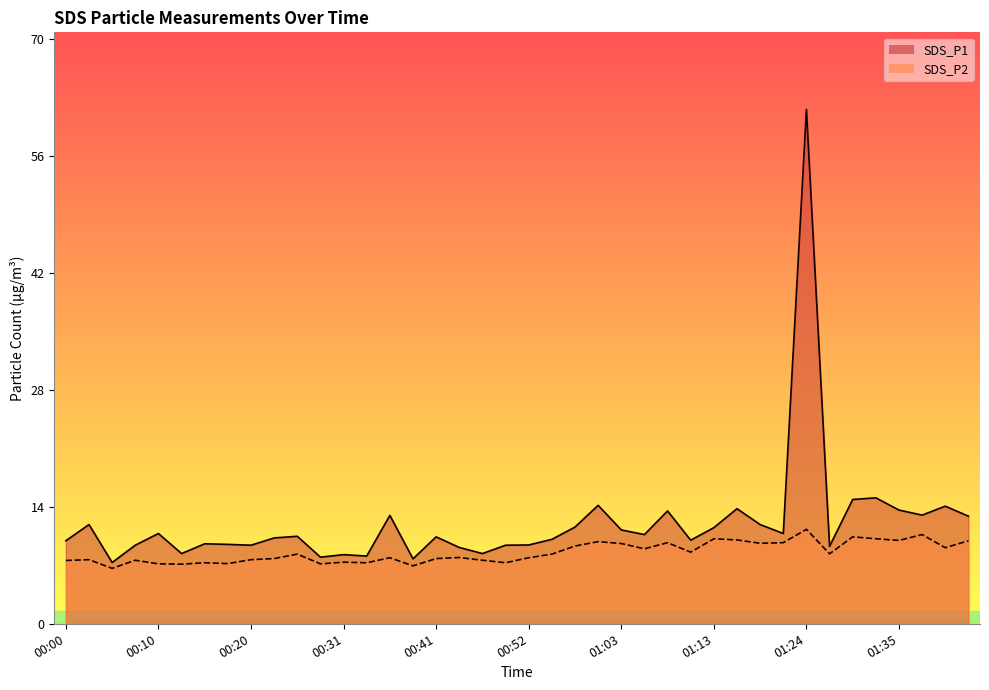

Reading right to left, extract all data points from this chart.

SDS_P1: 12.9	14.1	13.0	13.6	15.1	14.9	9.3	61.5	10.8	11.9	13.8	11.5	10.0	13.5	10.7	11.2	14.2	11.6	10.1	9.4	9.4	8.4	9.1	10.4	7.8	13.0	8.1	8.3	8.0	10.5	10.3	9.4	9.5	9.6	8.4	10.8	9.4	7.3	11.9	9.9
SDS_P2: 9.9	9.1	10.7	10.0	10.2	10.4	8.4	11.3	9.7	9.6	10.0	10.2	8.6	9.7	9.0	9.6	9.8	9.3	8.3	7.9	7.3	7.6	7.9	7.8	6.9	7.9	7.3	7.4	7.2	8.3	7.8	7.7	7.2	7.3	7.1	7.2	7.6	6.6	7.7	7.6